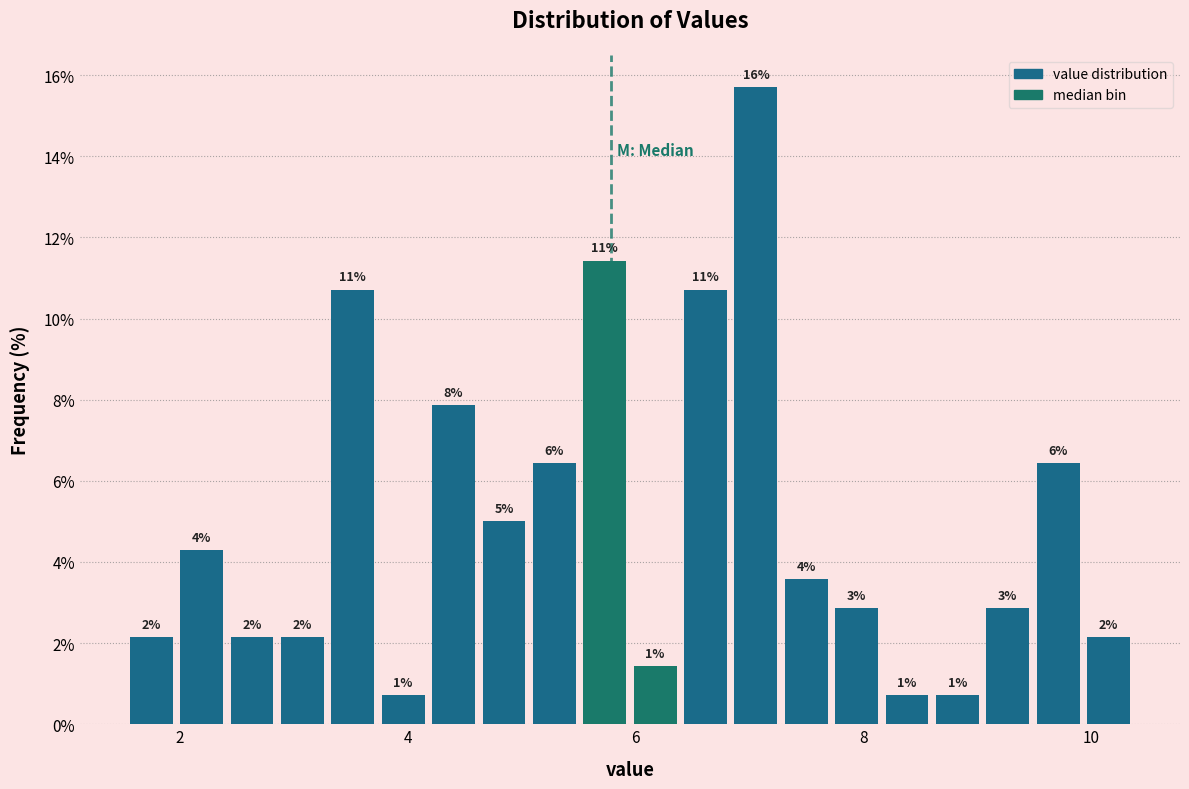

Around what value on the x-axis is the tallest bar? Give the approximate position of its centre, as read against the axis.

7.0